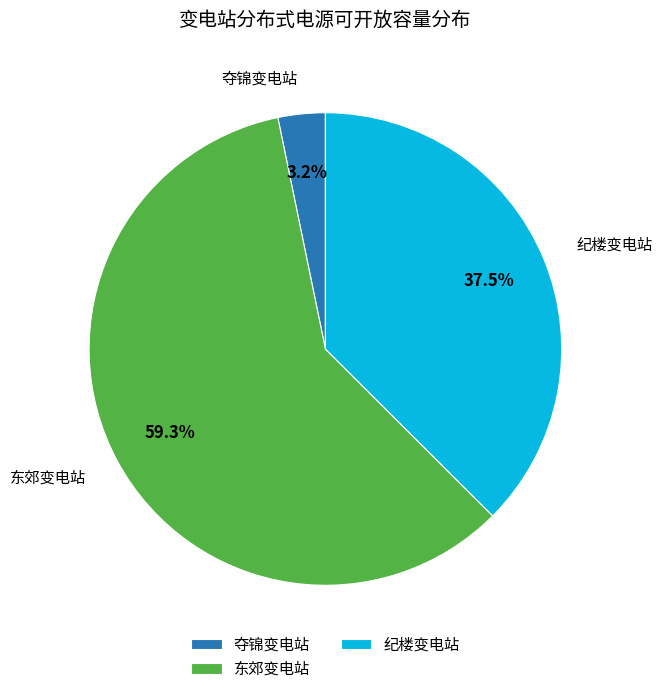

Between 夺锦变电站 and 东郊变电站, which is larger?

东郊变电站